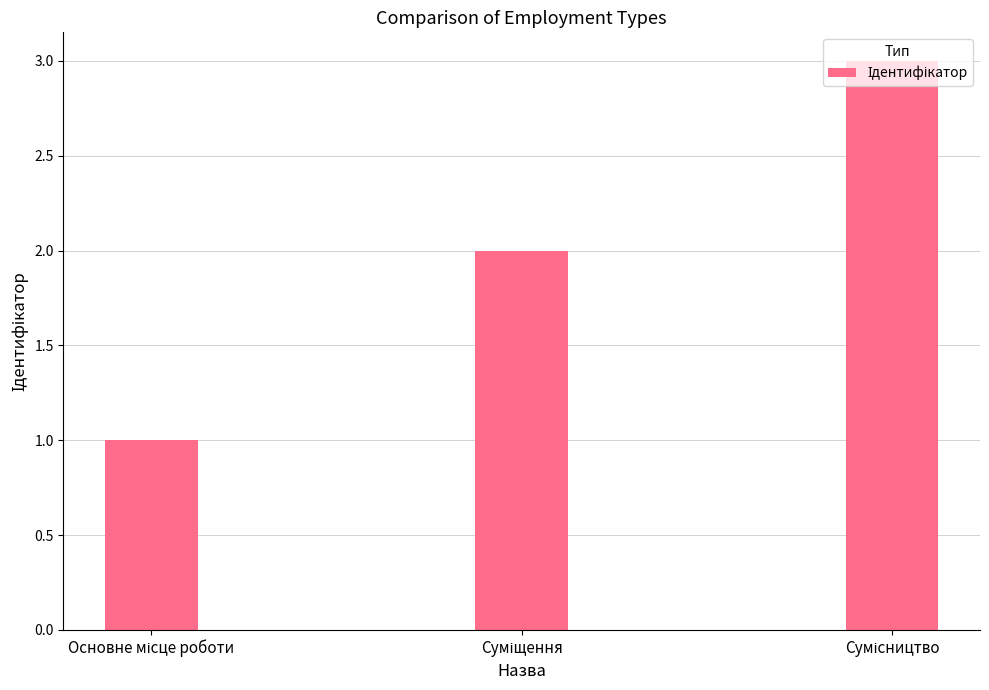

What is the greatest value displayed?

3